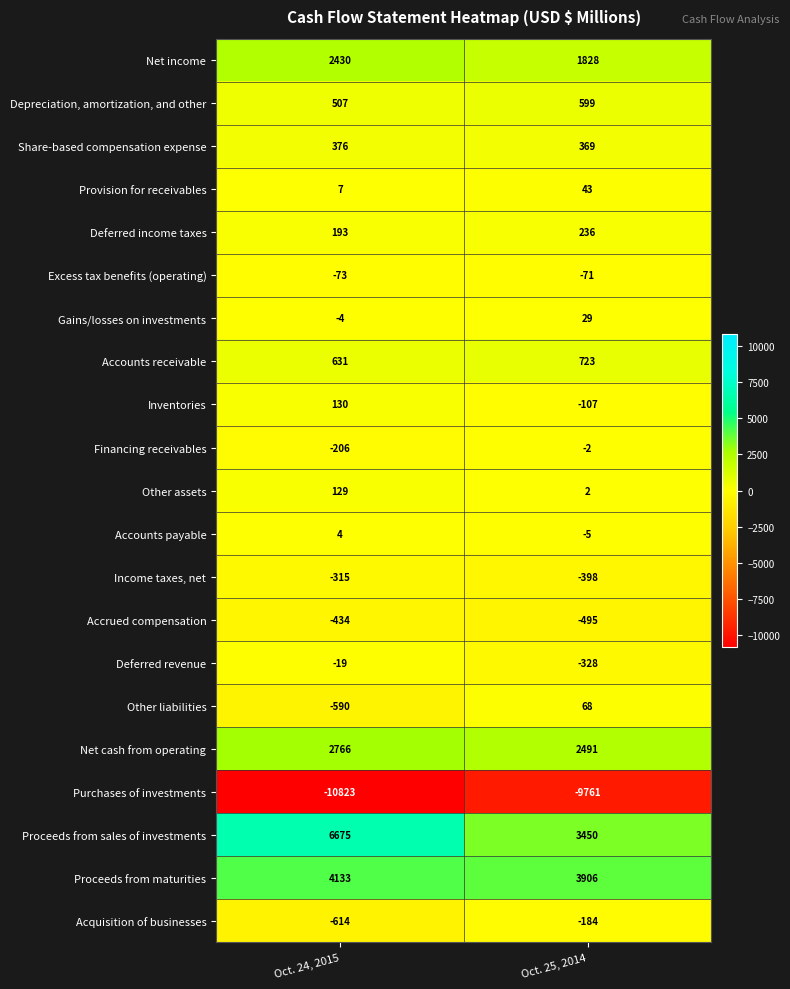

What is the approximate value of Accrued compensation at Oct. 24, 2015, to the nearest 5?

-435